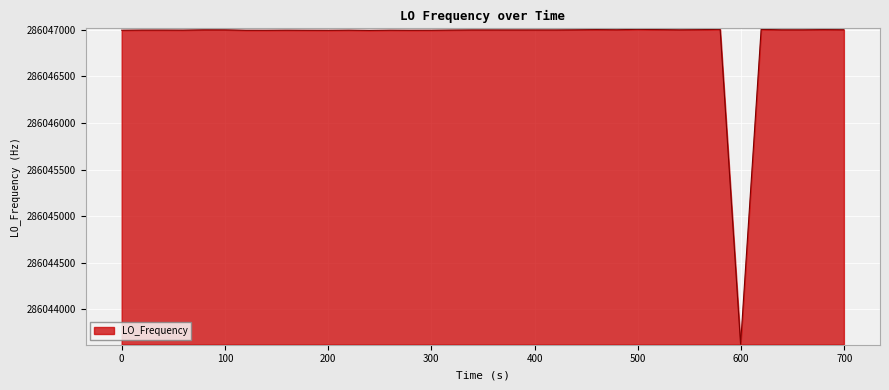

What is the difference between the maximum and minimum values?

3381.3